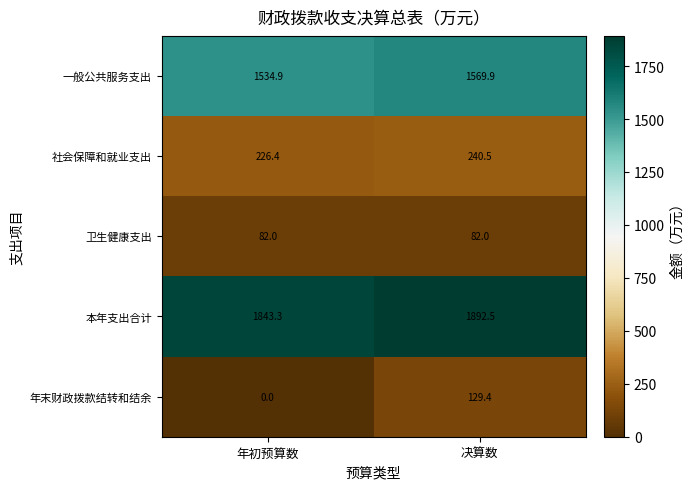

At which label does 年末财政拨款结转和结余 first exceed 129?

决算数